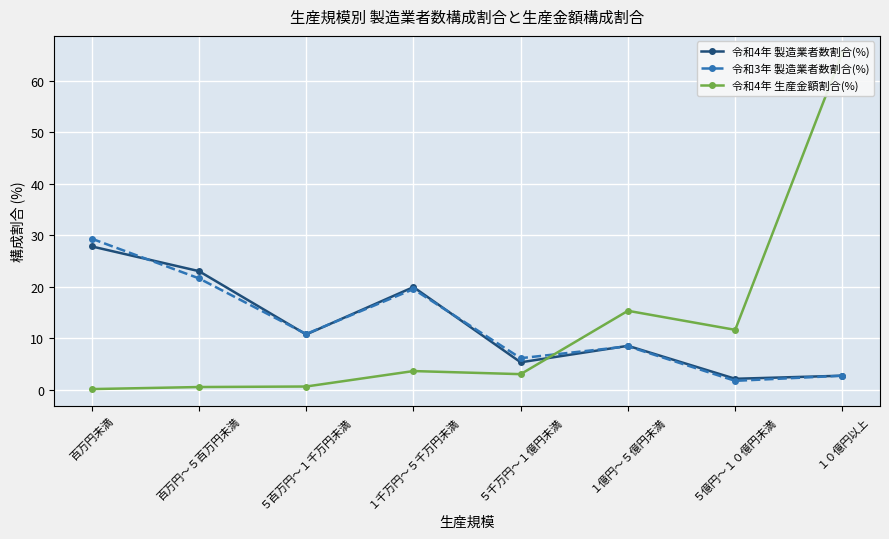

Which series has the widest spread of values?

令和4年 生産金額割合(%)